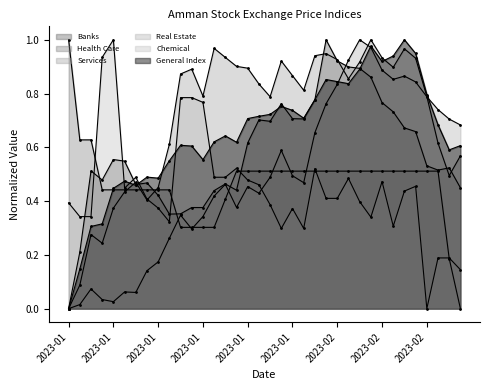

The value of Health Care at 2023-02-02 is 0.2. True or false?

False